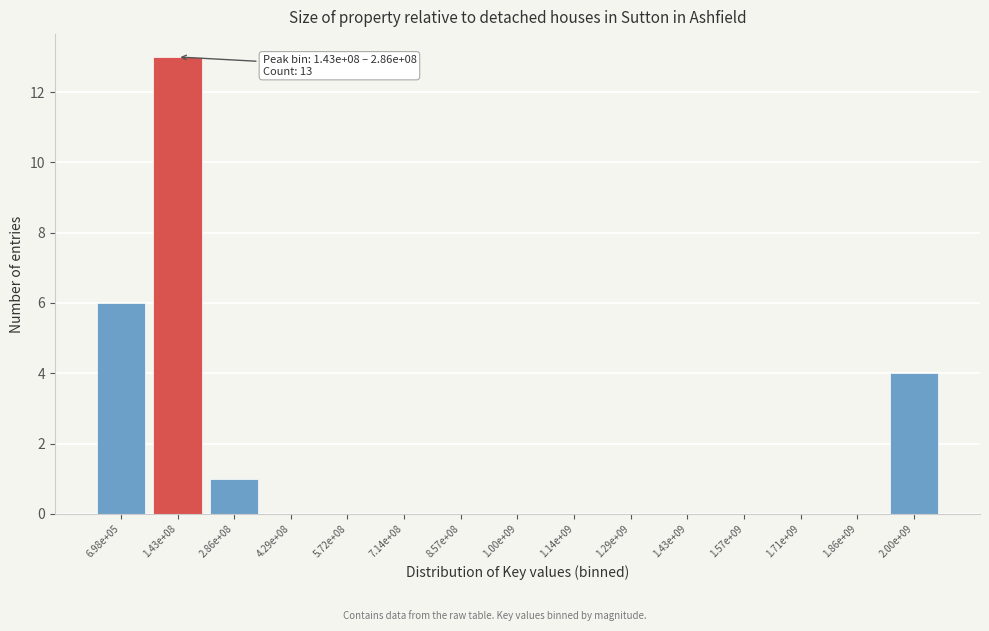

Reading right to left, list all the values displayed in this chart.

2.00e+09=4	1.86e+09=0	1.71e+09=0	1.57e+09=0	1.43e+09=0	1.29e+09=0	1.14e+09=0	1.00e+09=0	8.57e+08=0	7.14e+08=0	5.72e+08=0	4.29e+08=0	2.86e+08=1	1.43e+08=13	6.98e+05=6